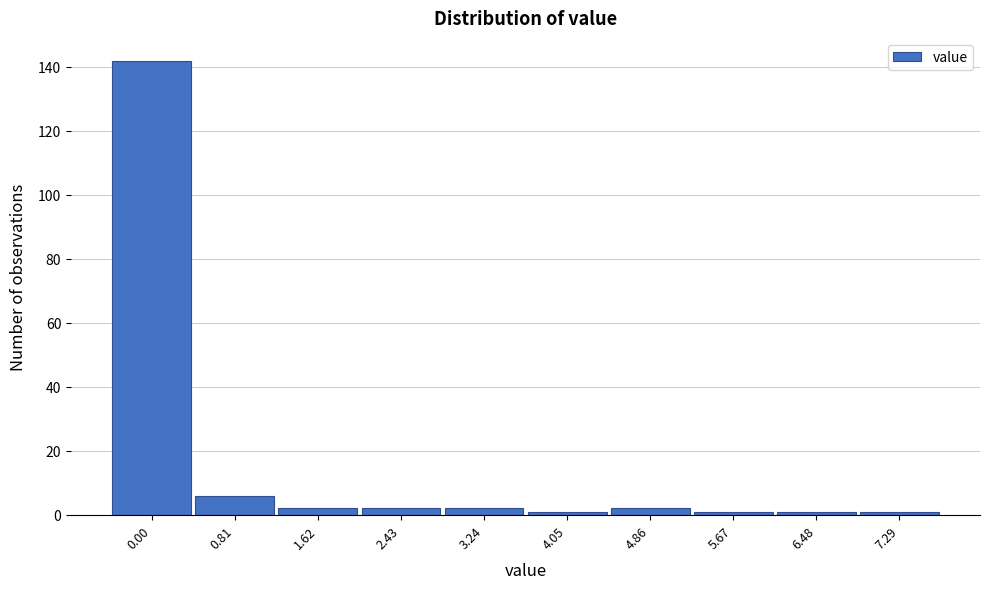

Reading left to right, list all the values displayed in this chart.

142	6	2	2	2	1	2	1	1	1